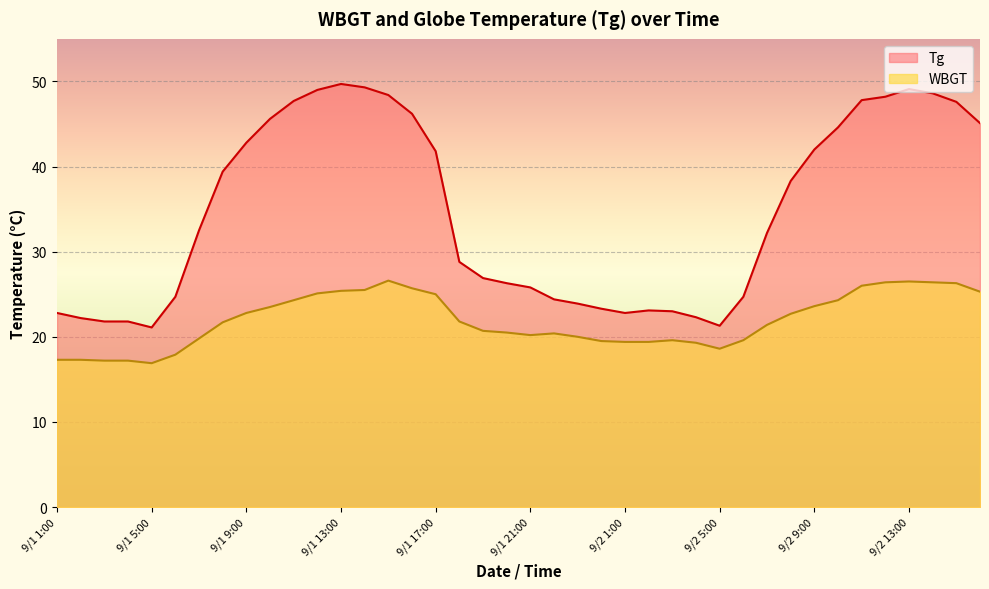

Is the value of Tg at 9/1 16:00 greater than the value of WBGT at 9/1 9:00?

Yes